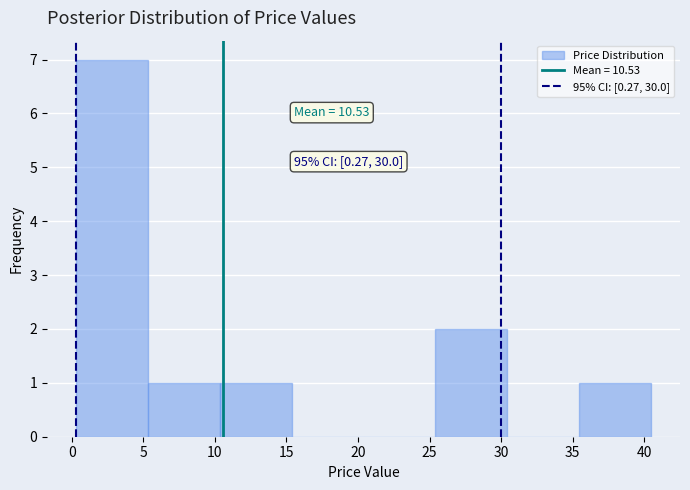

Over which range of the x-axis is the bar tallest?

0.5 to 5.5